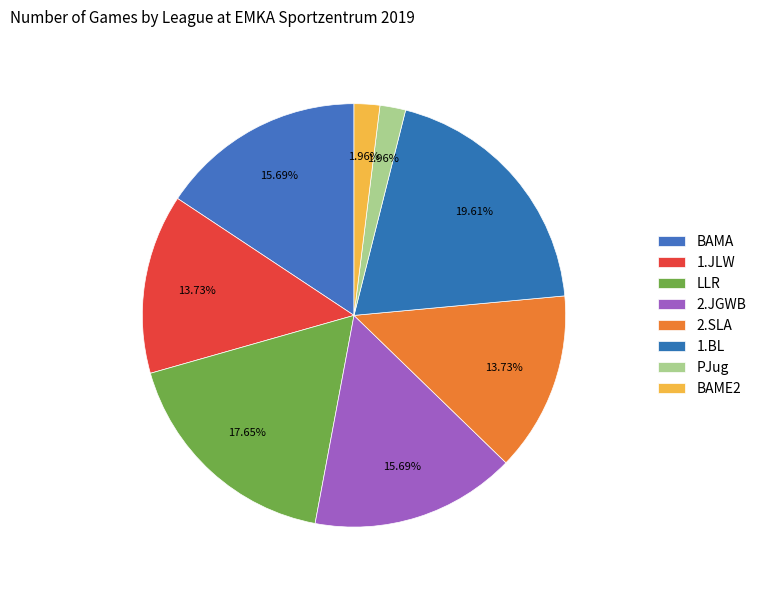

What percentage is the PJug slice, to the nearest percent?

2%